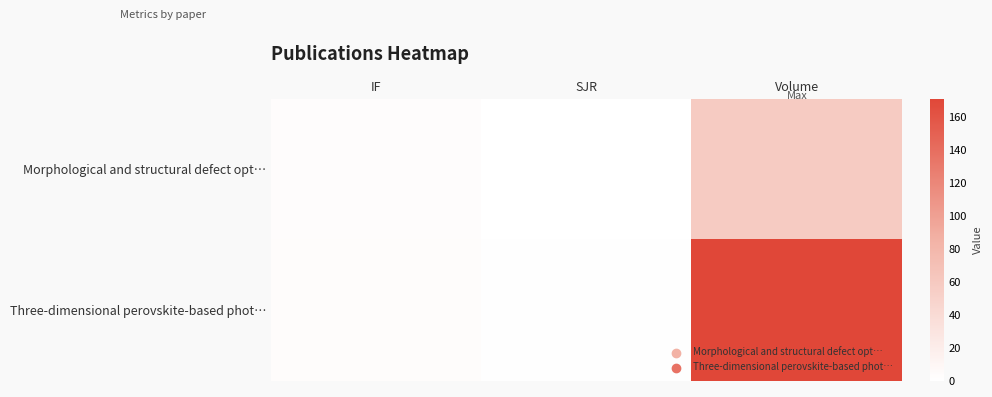

Reading left to right, extract all data points from this chart.

Morphological and structural defect opt…: IF=3.2	SJR=0.5	Volume=58.0
Three-dimensional perovskite-based phot…: IF=3.9	SJR=0.9	Volume=171.0